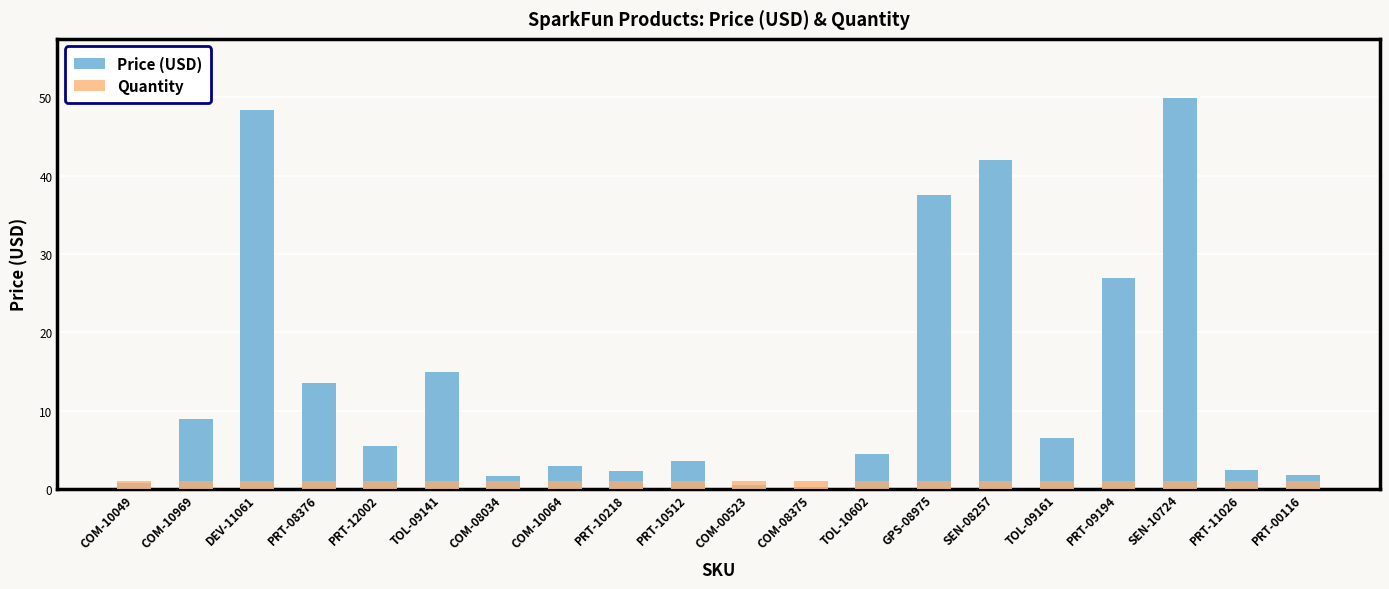

List the labels in order of Price (USD) value, smallest first.

COM-08375, COM-00523, COM-10049, COM-08034, PRT-00116, PRT-10218, PRT-11026, COM-10064, PRT-10512, TOL-10602, PRT-12002, TOL-09161, COM-10969, PRT-08376, TOL-09141, PRT-09194, GPS-08975, SEN-08257, DEV-11061, SEN-10724